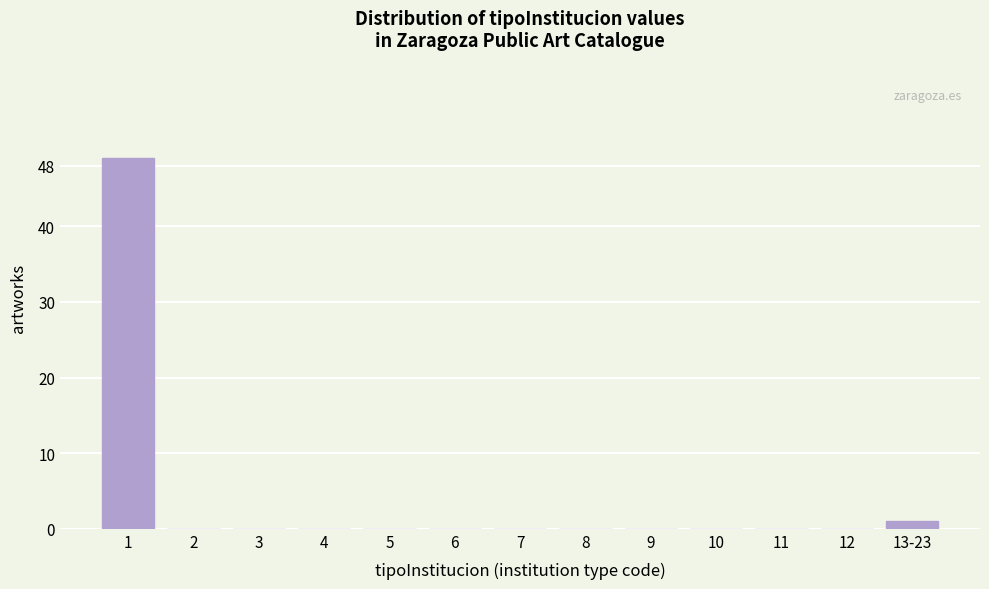

Reading right to left, list all the values displayed in this chart.

13-23=1	12=0	11=0	10=0	9=0	8=0	7=0	6=0	5=0	4=0	3=0	2=0	1=49